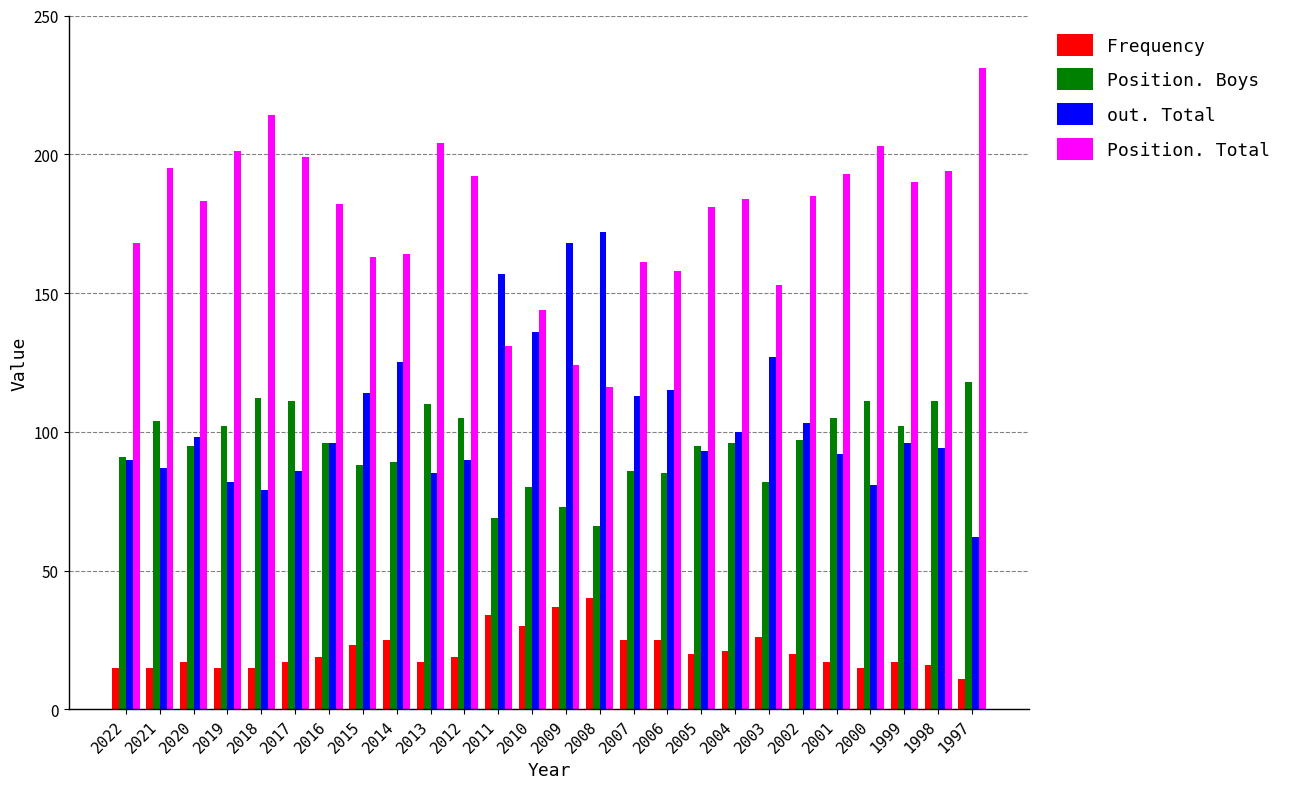

What is the difference between the maximum and minimum values in the Position. Boys series?

52